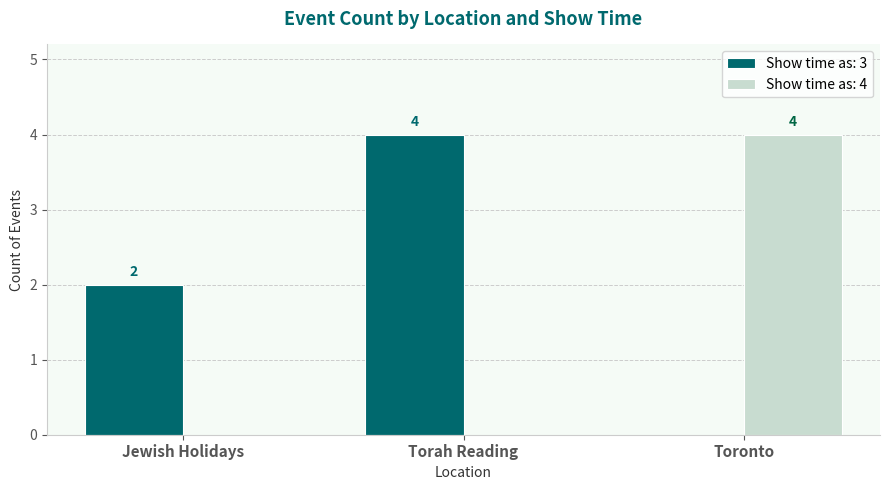

Count the number of data series in this chart.

2